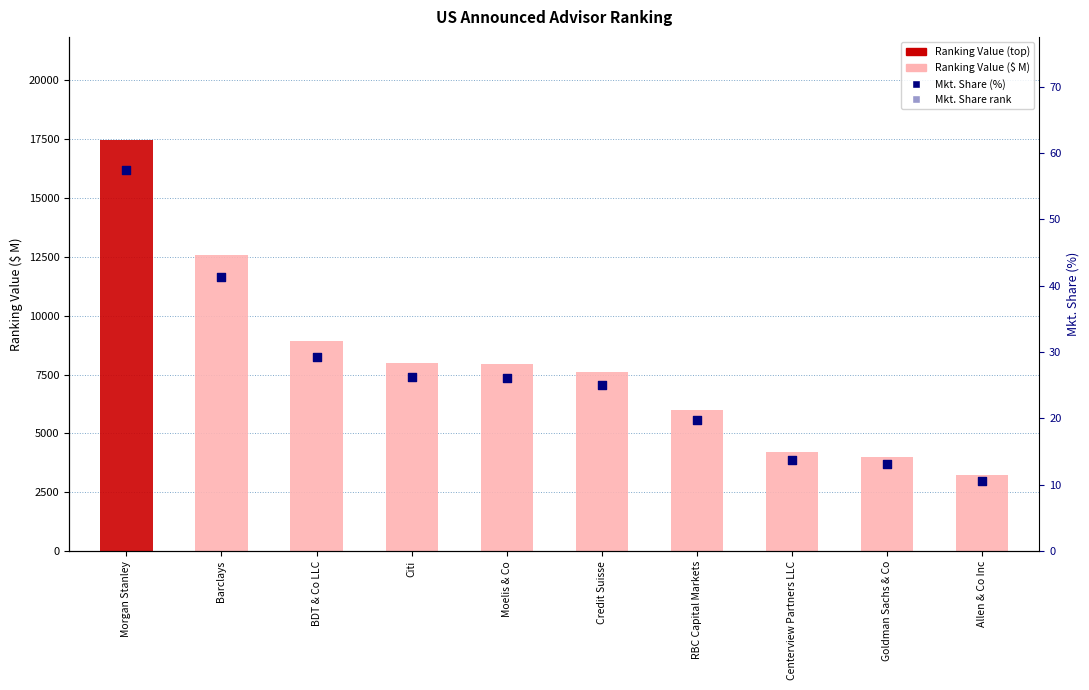

What are all the series names shown in the legend?

Ranking Value ($ M), Mkt. Share (%), Mkt. Share rank